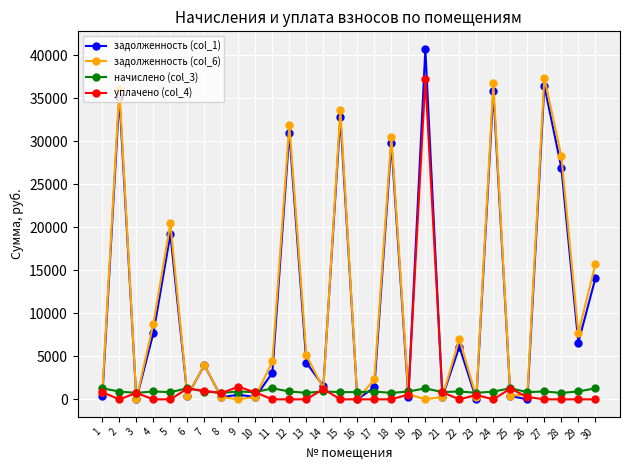

How many categories are shown in the chart?

30